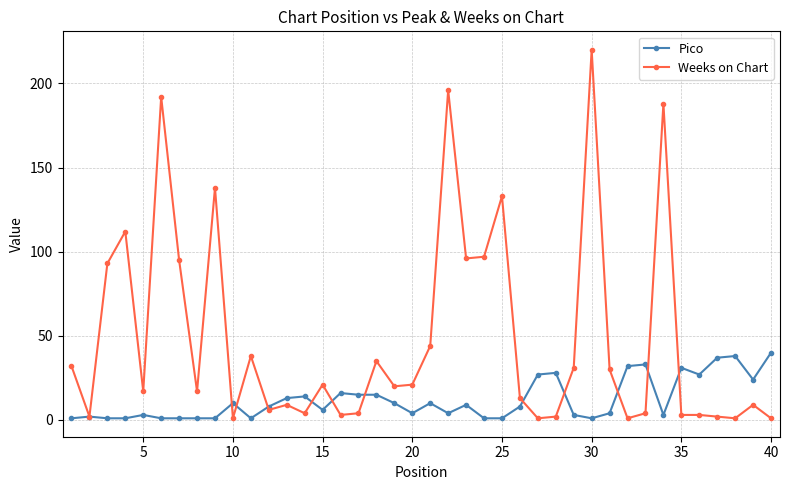

Which series has the largest total across all categories?

Weeks on Chart